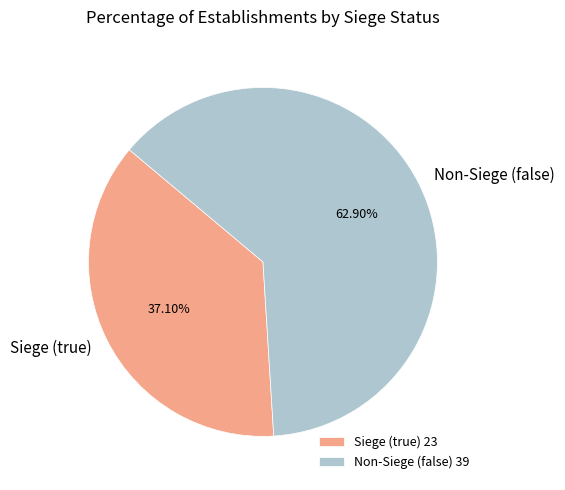

Approximately how many times larger is the value at Non-Siege (false) compared to Siege (true)?

1.7